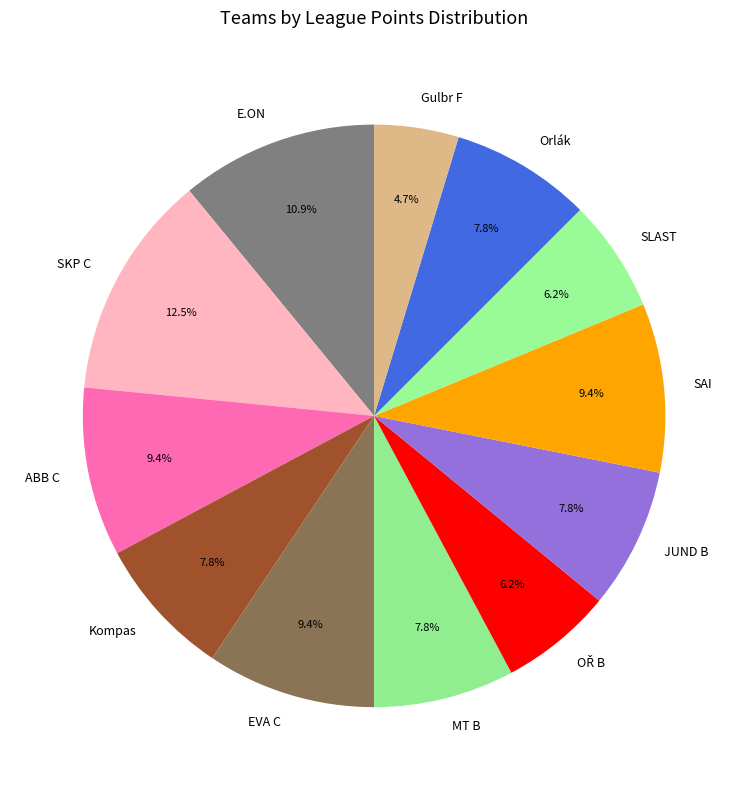

What percentage is the Orlák slice, to the nearest percent?

8%